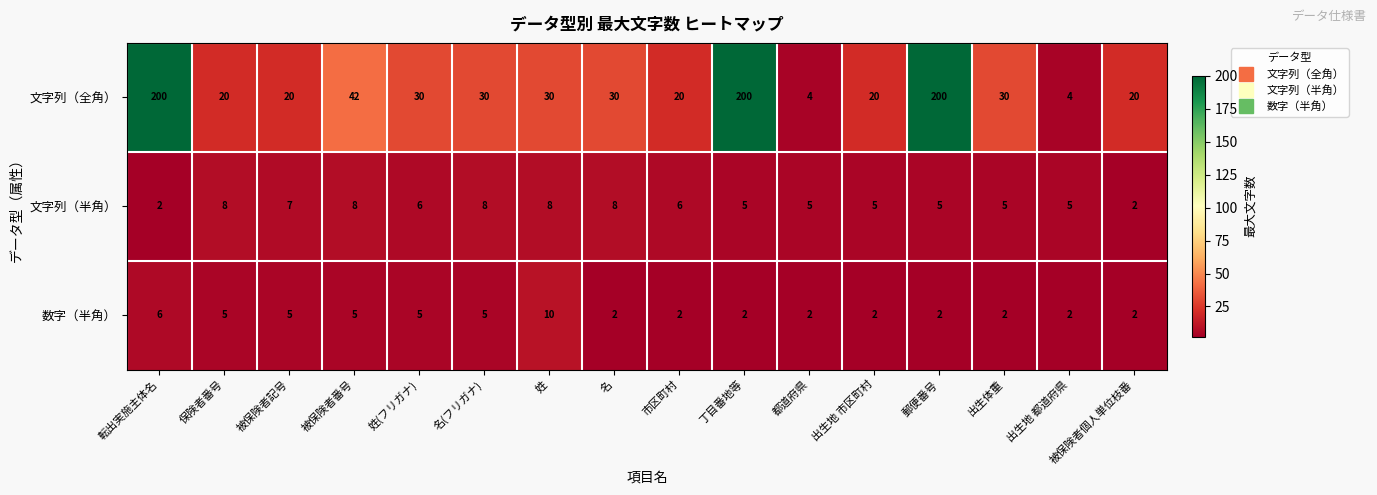

Between 都道府県 and 出生体重, which series saw the biggest shift?

文字列（全角）